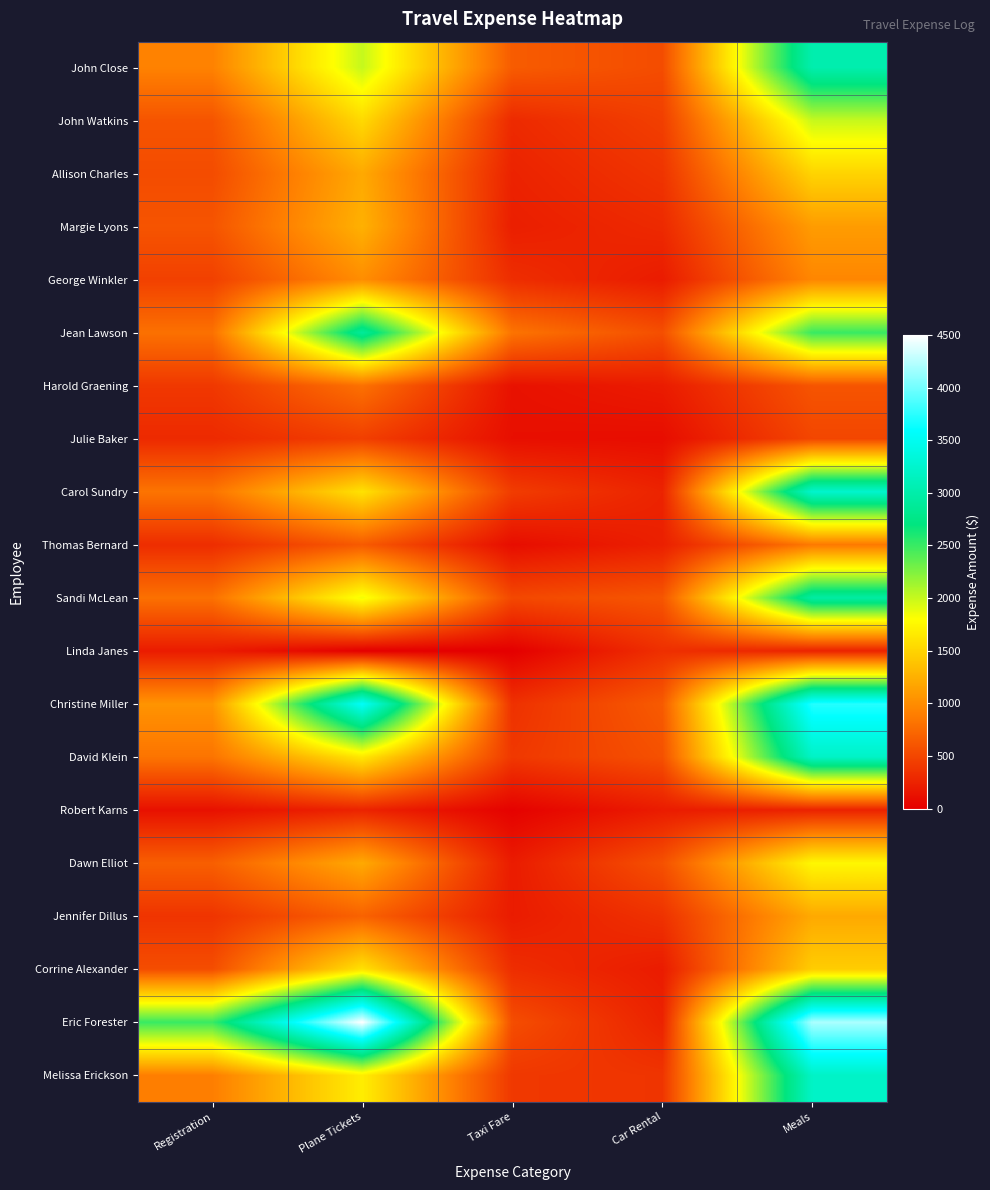

How many categories are shown in the chart?

5